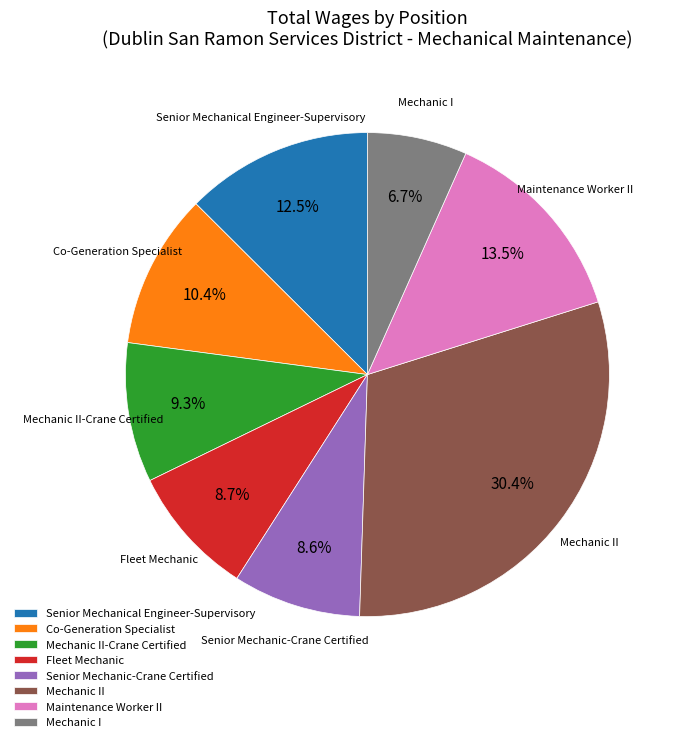

Is the sum of Mechanic II-Crane Certified and Maintenance Worker II greater than half?

No